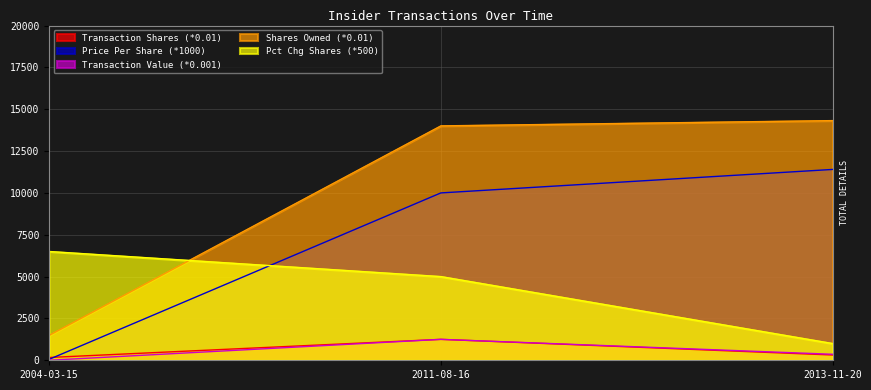

Which series has the largest total across all categories?

Shares Owned (*0.01)